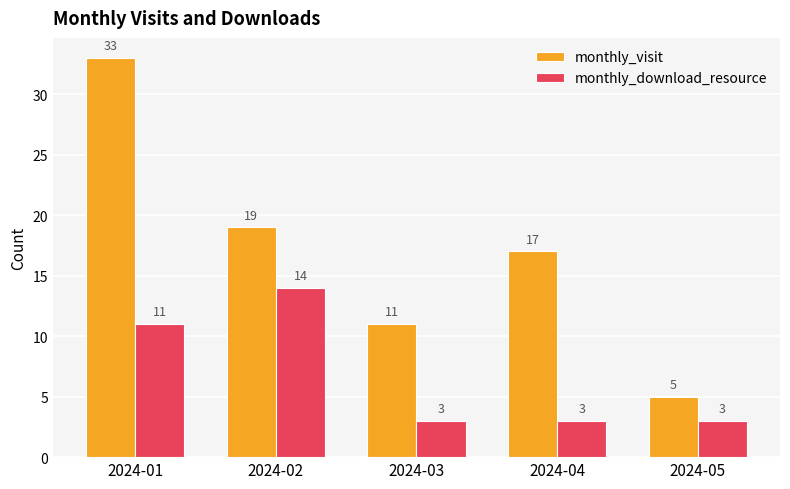

Is the value of monthly_visit at 2024-05 greater than the value of monthly_download_resource at 2024-02?

No